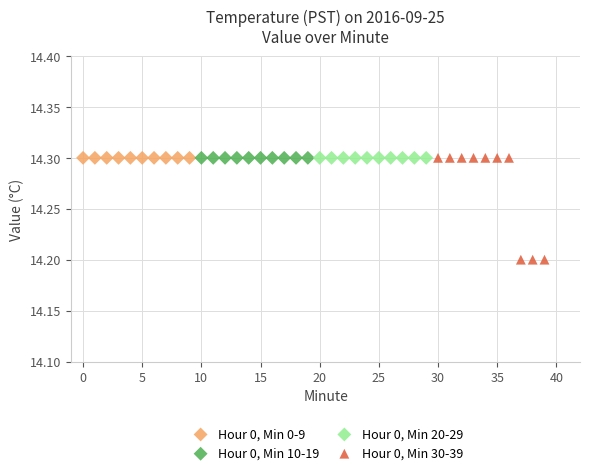

Which series contains the lowest Y value?

Hour 0, Min 30-39